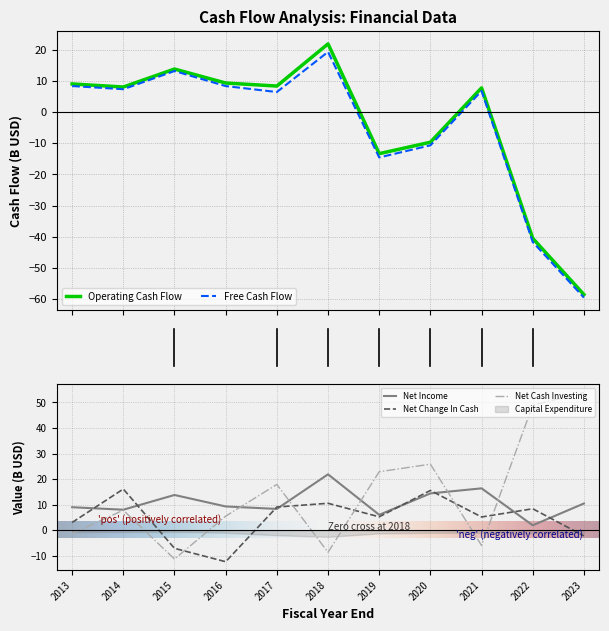

How many interior local peaks does the Net Cash Used For Investing series have?

3